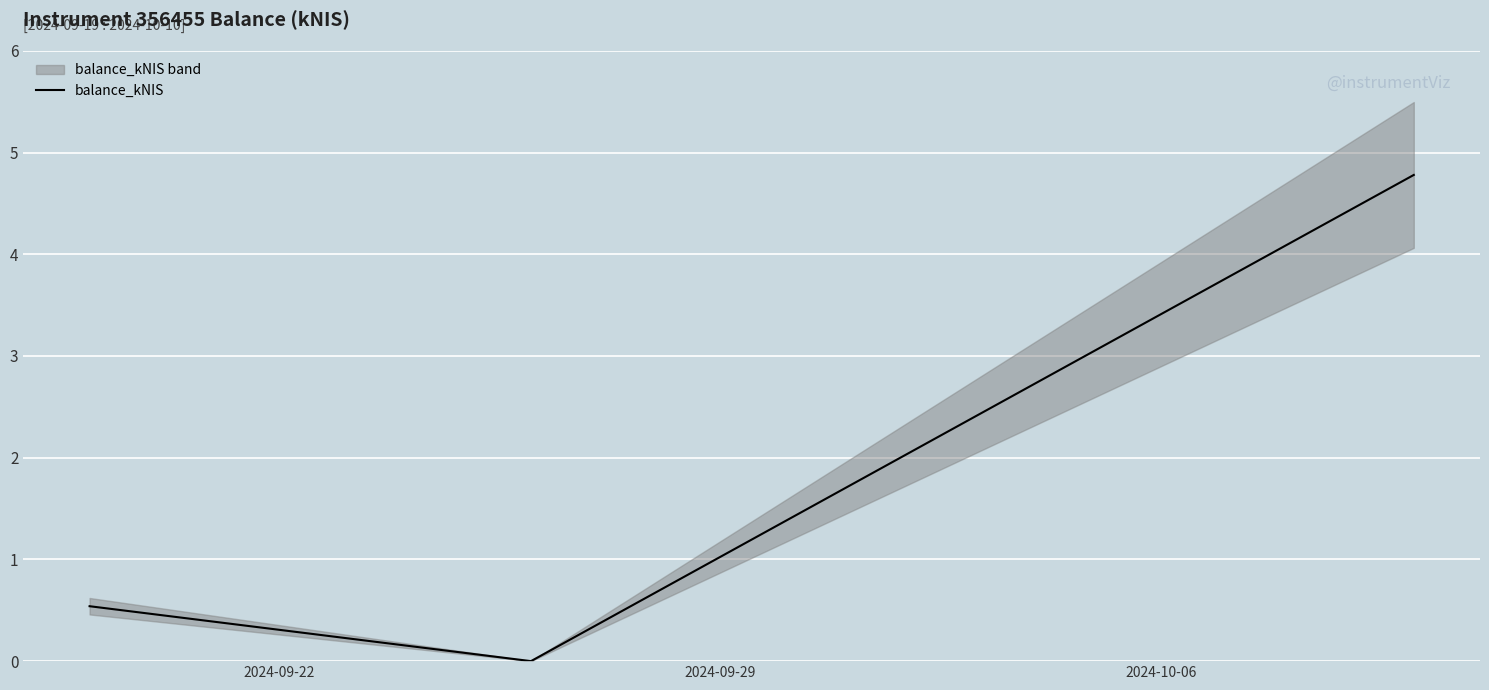

Is it true that the value at 2024-10-06 is 1.3?

False